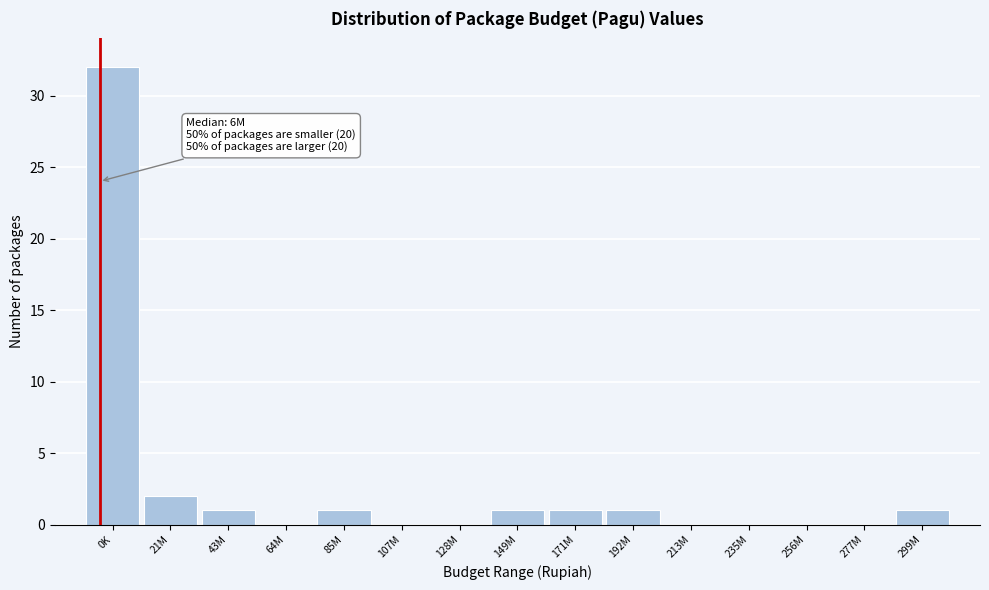

Reading left to right, extract all data points from this chart.

0K=32	21M=2	43M=1	64M=0	85M=1	107M=0	128M=0	149M=1	171M=1	192M=1	213M=0	235M=0	256M=0	277M=0	299M=1